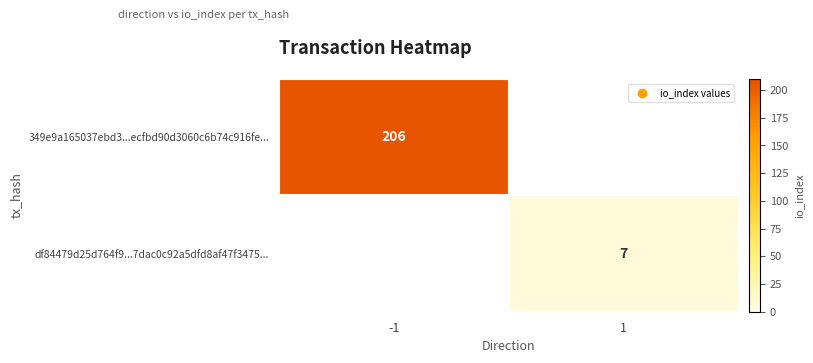

True or false: df84479d25d764f9...7dac0c92a5dfd8af47f3475... has a value of 7 at 1.

True